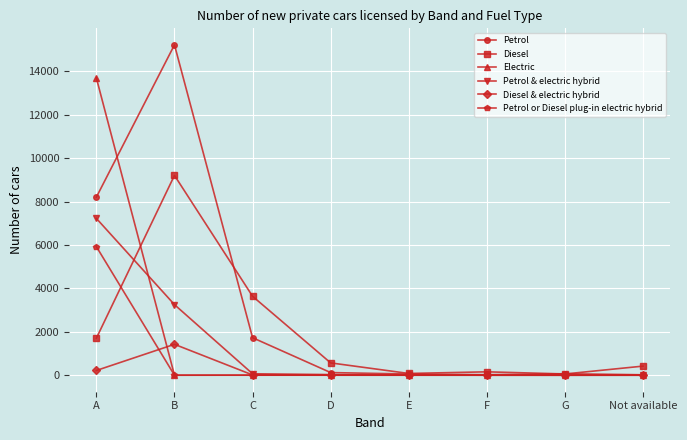

What is the difference between the second highest and second lowest values in the Diesel & electric hybrid series?

218